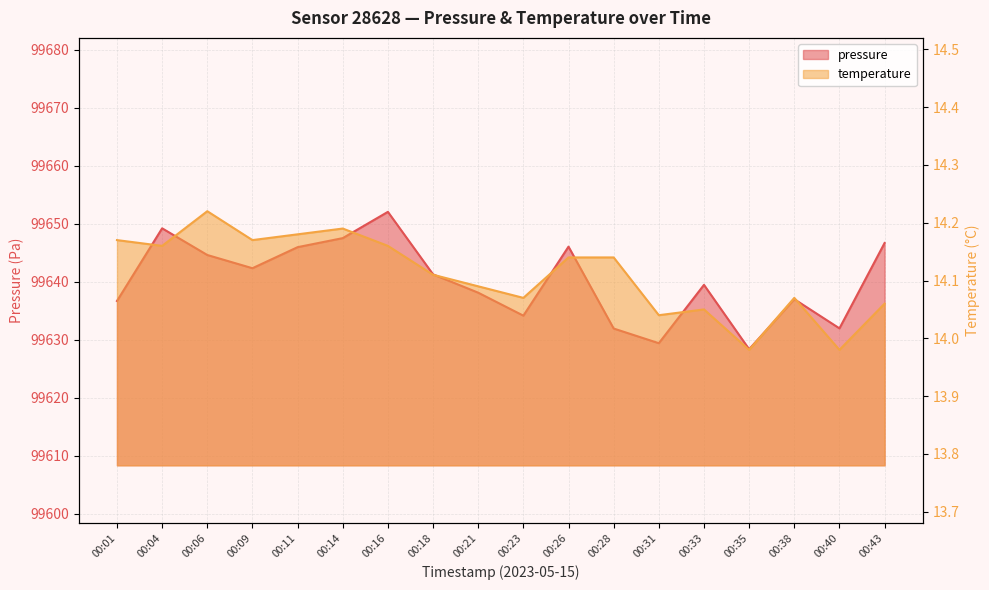

True or false: temperature has a value of 14.2 at 00:11.

True